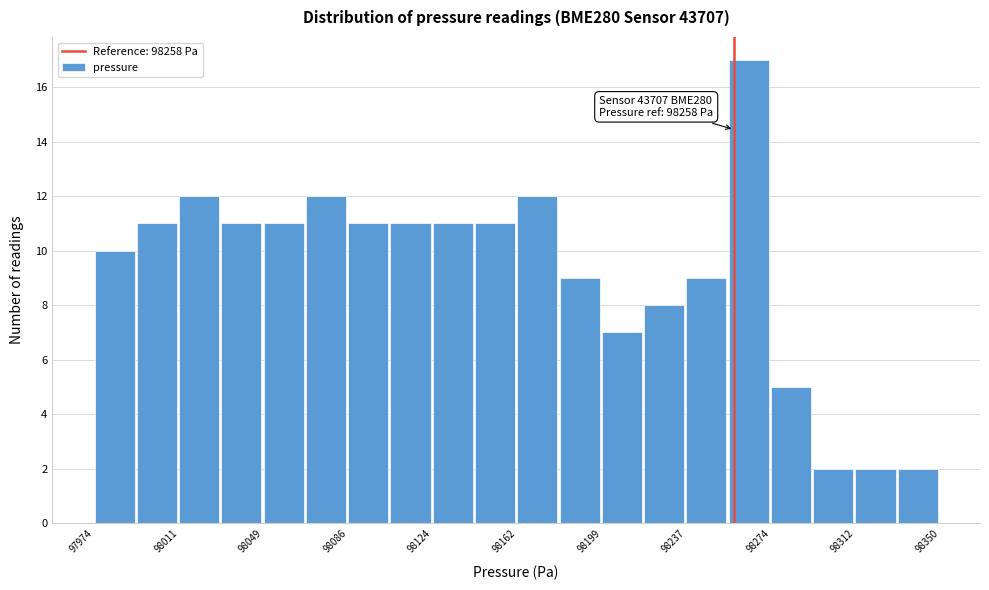

Read against the x-axis, roughly where is the centre of the tallest bar?

98265